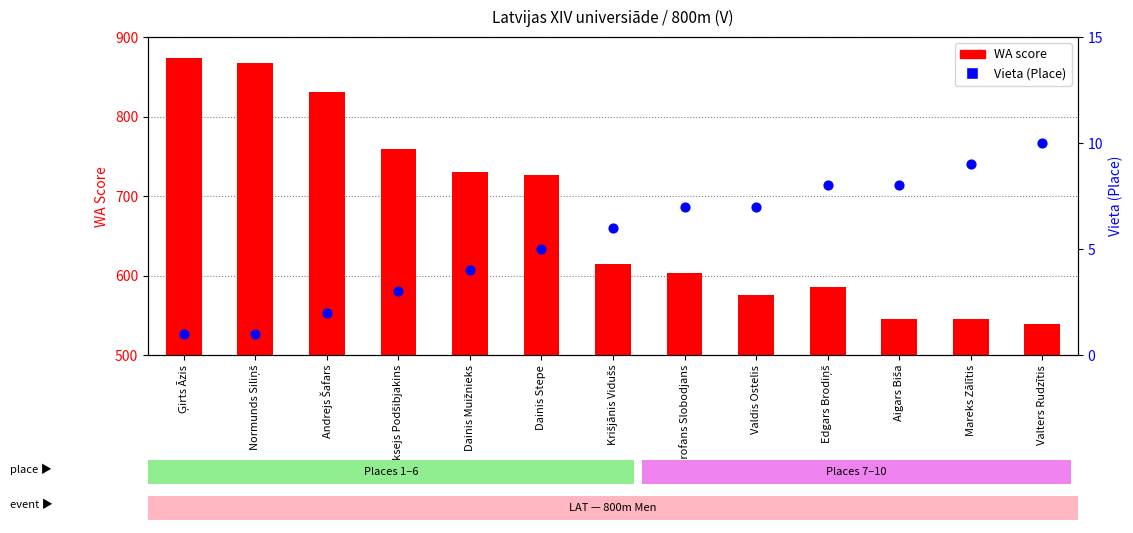

What is the total value across all series at Mareks Zālītis?

554